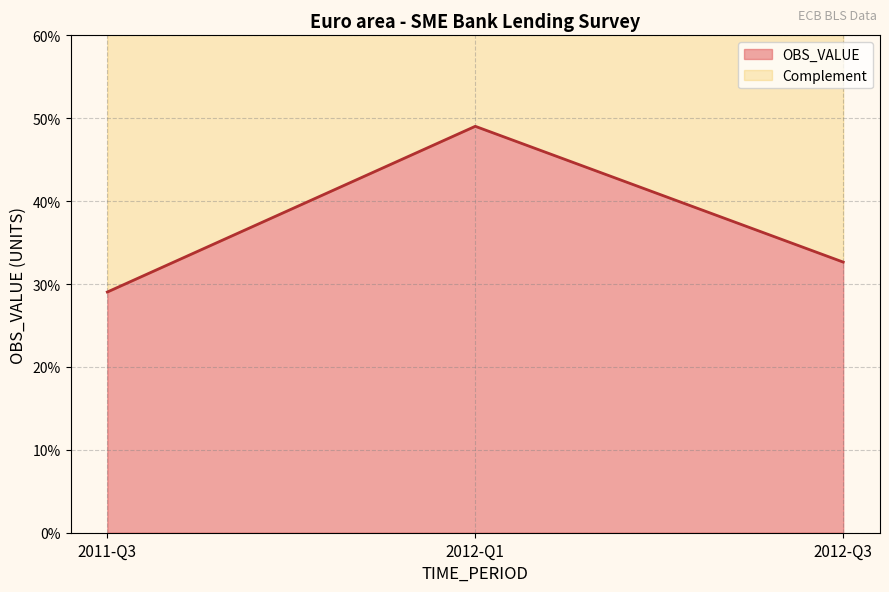

At which label is the value closest to 0?

2011-Q3